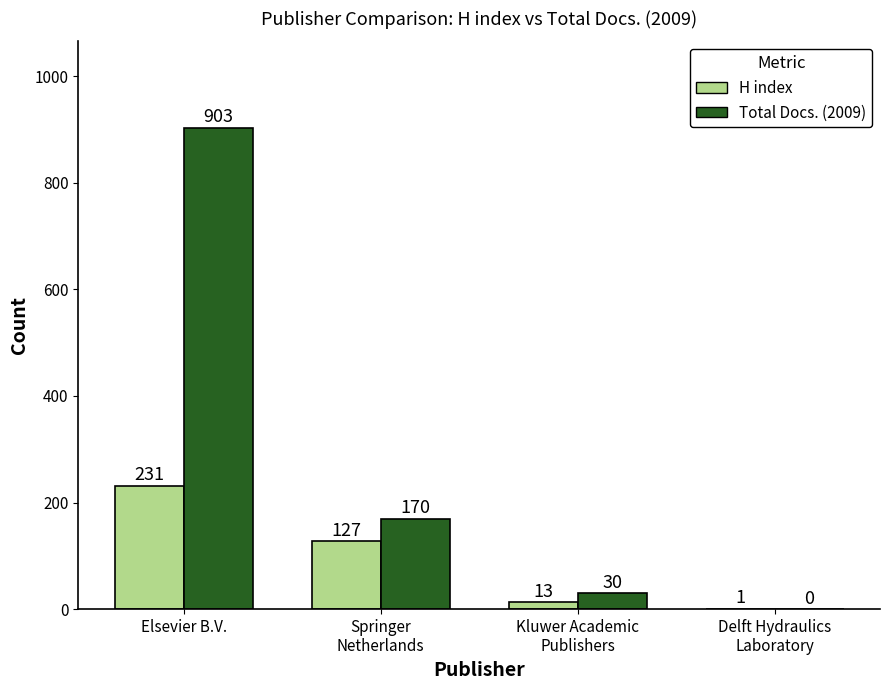

What is the greatest value displayed?

903